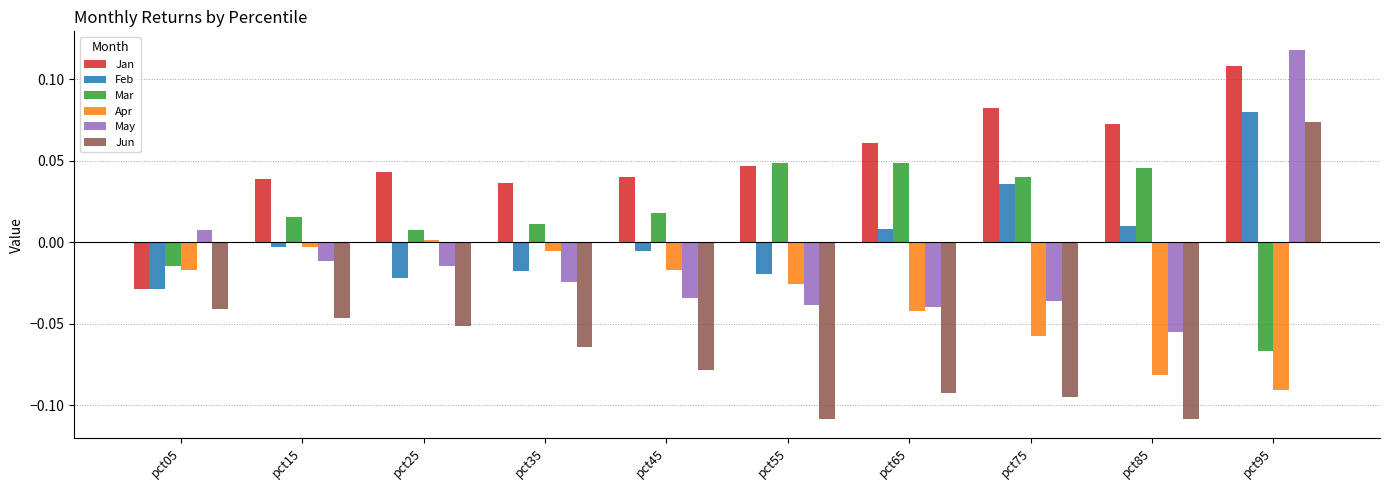

What is the sum of all Apr values?

-0.3